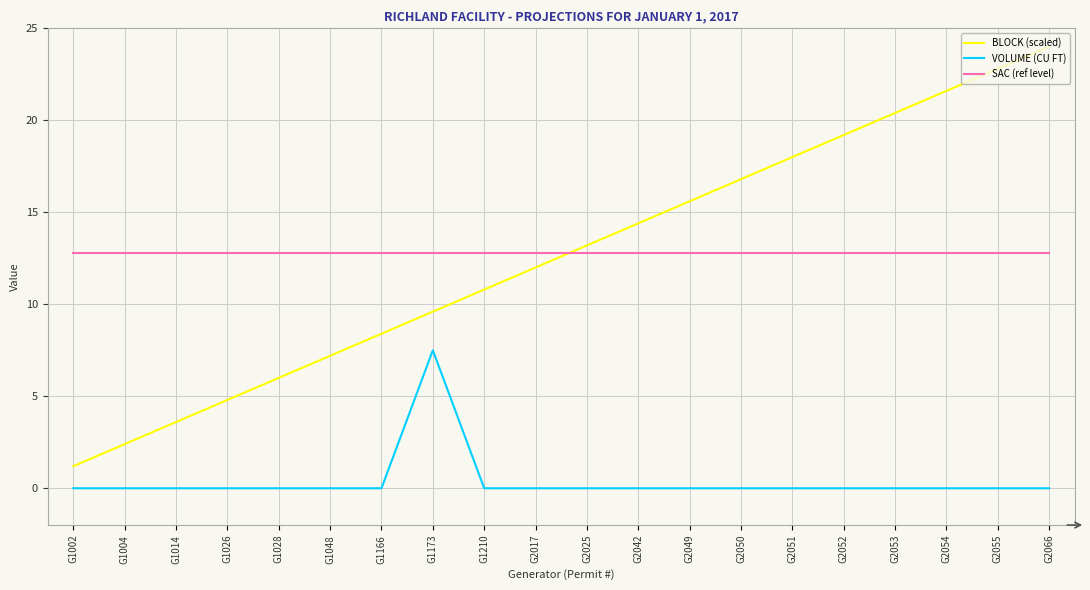

Is it true that VOLUME (CU FT) equals -5.1 at G1166?

False